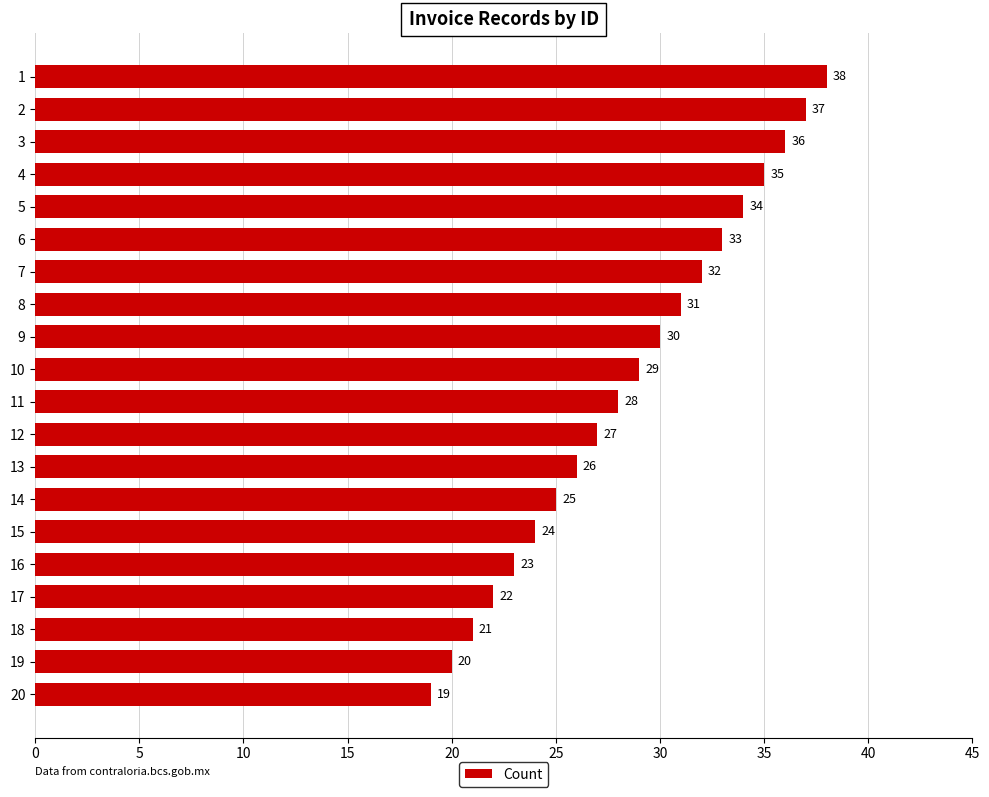

The value at 10 is 19. True or false?

False